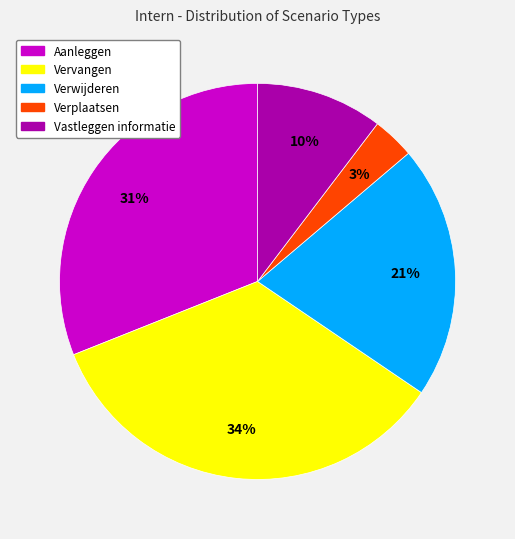

To the nearest percent, what is the difference between the Verplaatsen and Aanleggen slice percentages?

28%